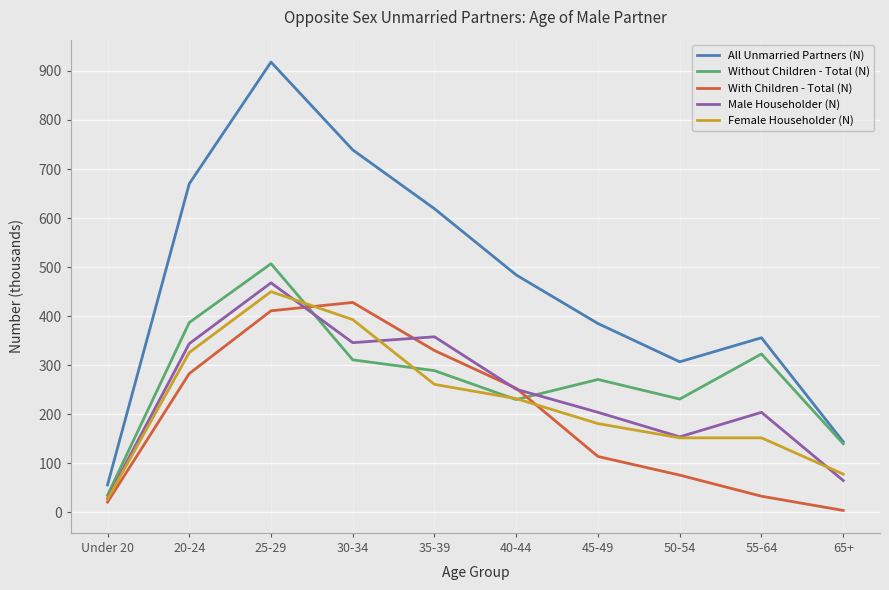

Does the chart have visible grid lines?

Yes